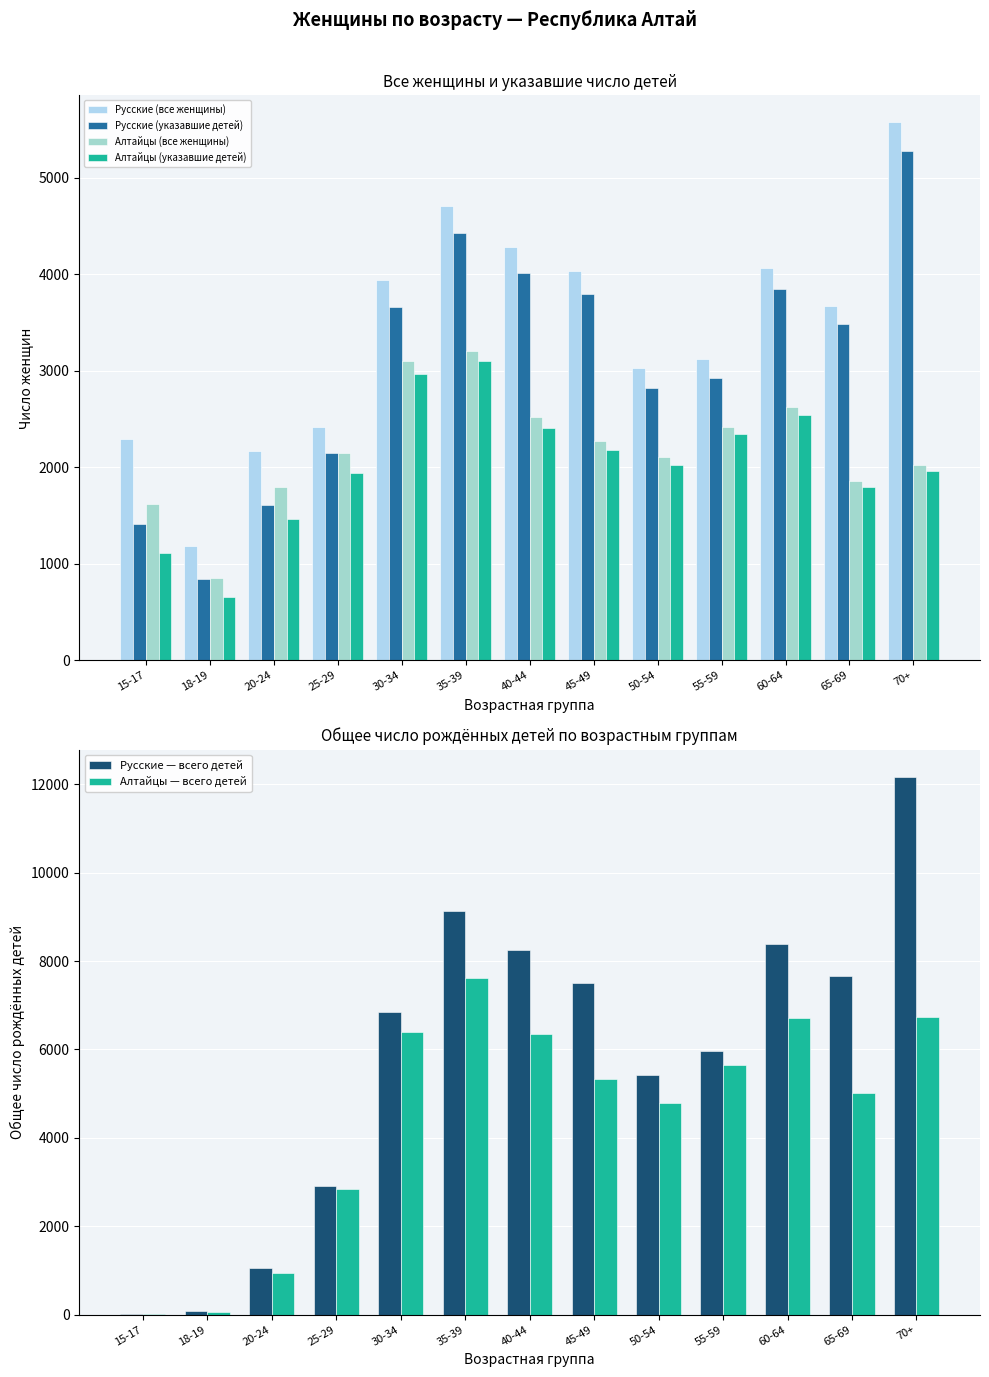

The value of Русские (все женщины) at 20-24 is 482. True or false?

False